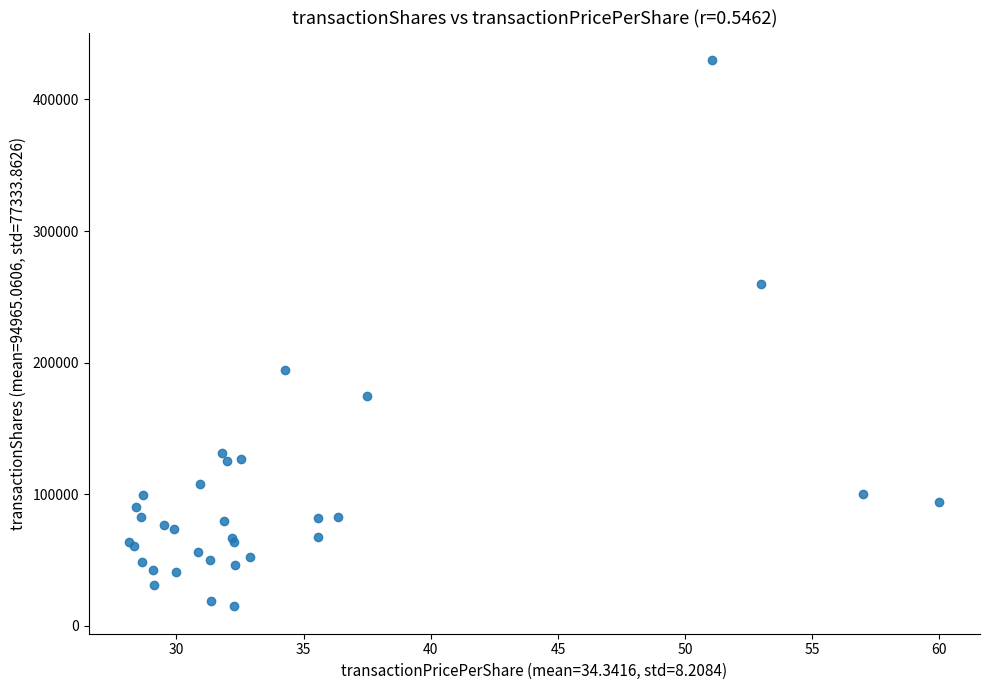

What Y value in the scatter plot is closest to 222395?

194241